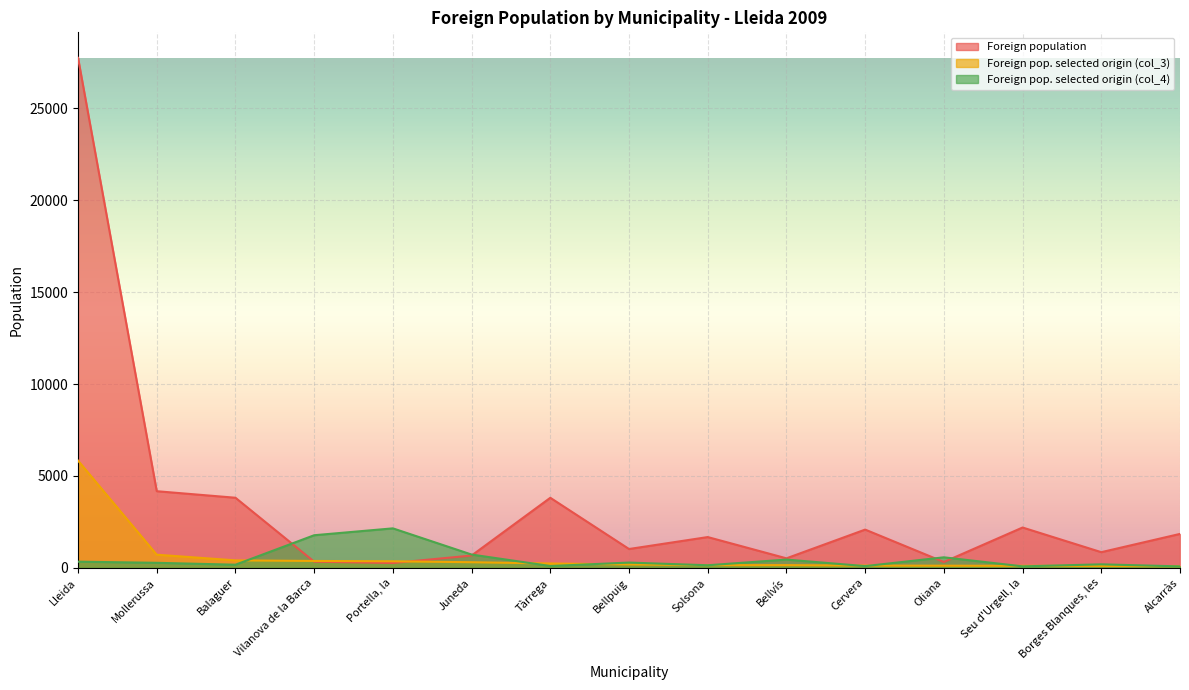

At which label does Foreign pop. selected origin (col_3) reach its minimum?

Alcarràs